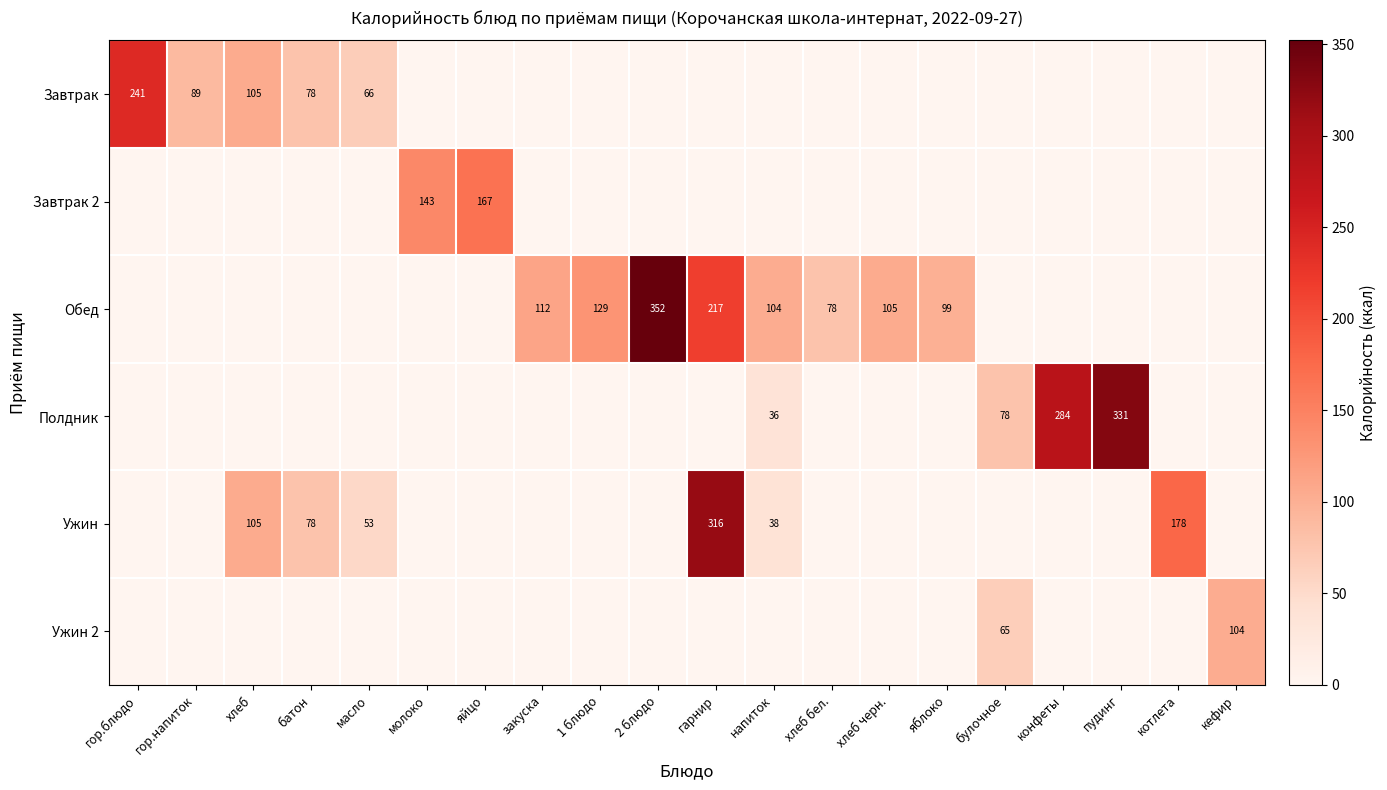

True or false: Ужин has a value of 53 at масло.

True